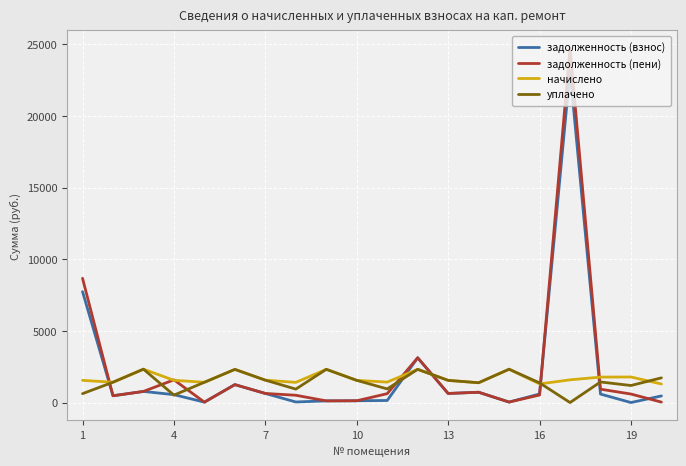

True or false: задолженность (взнос) and начислено intersect in this chart.

True